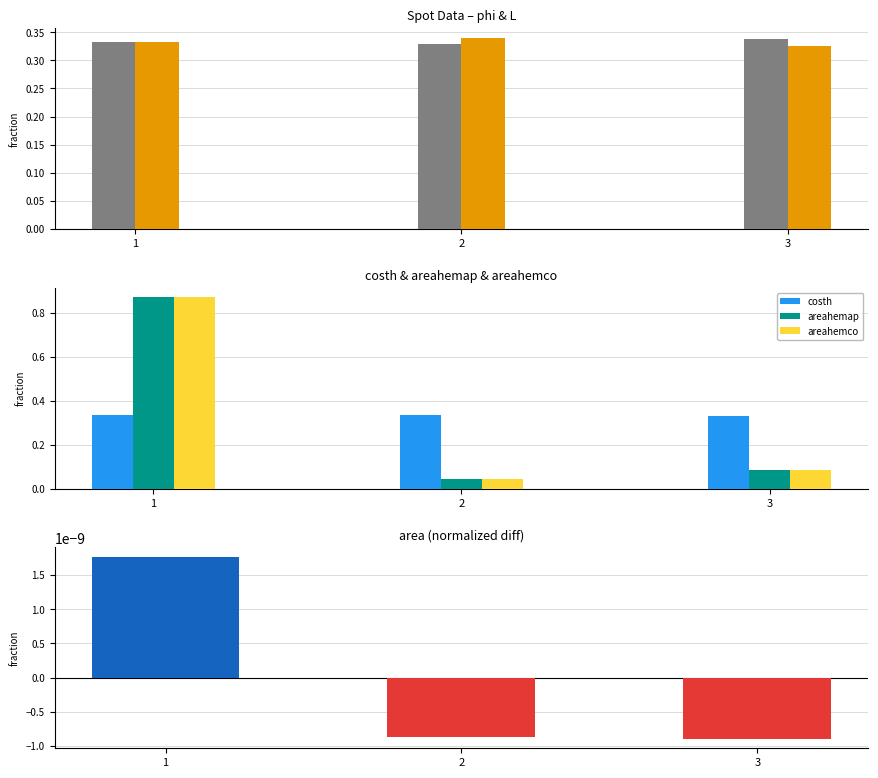

Reading left to right, what are all the values shown in this chart?

phi: 0.3	0.3	0.3
L: 0.3	0.3	0.3
costh: 0.3	0.3	0.3
areahemap: 0.9	0.0	0.1
areahemco: 0.9	0.0	0.1
area: 0.0	-0.0	-0.0